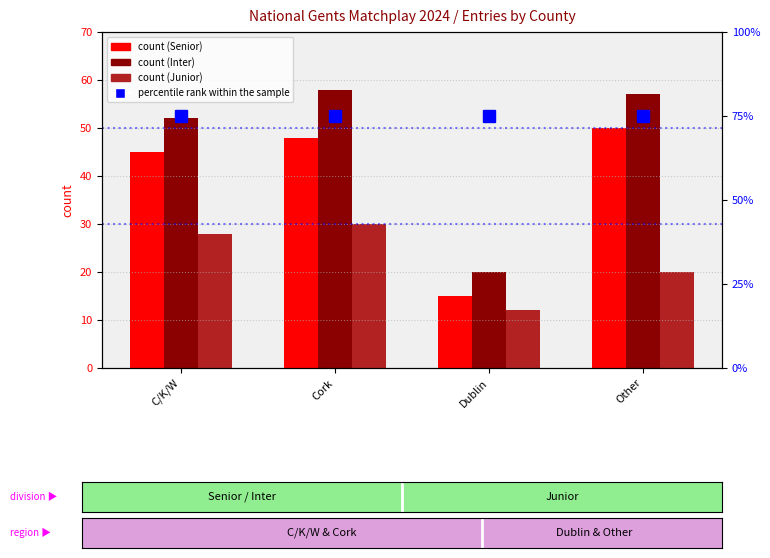

What is the sum of all Senior values?

158